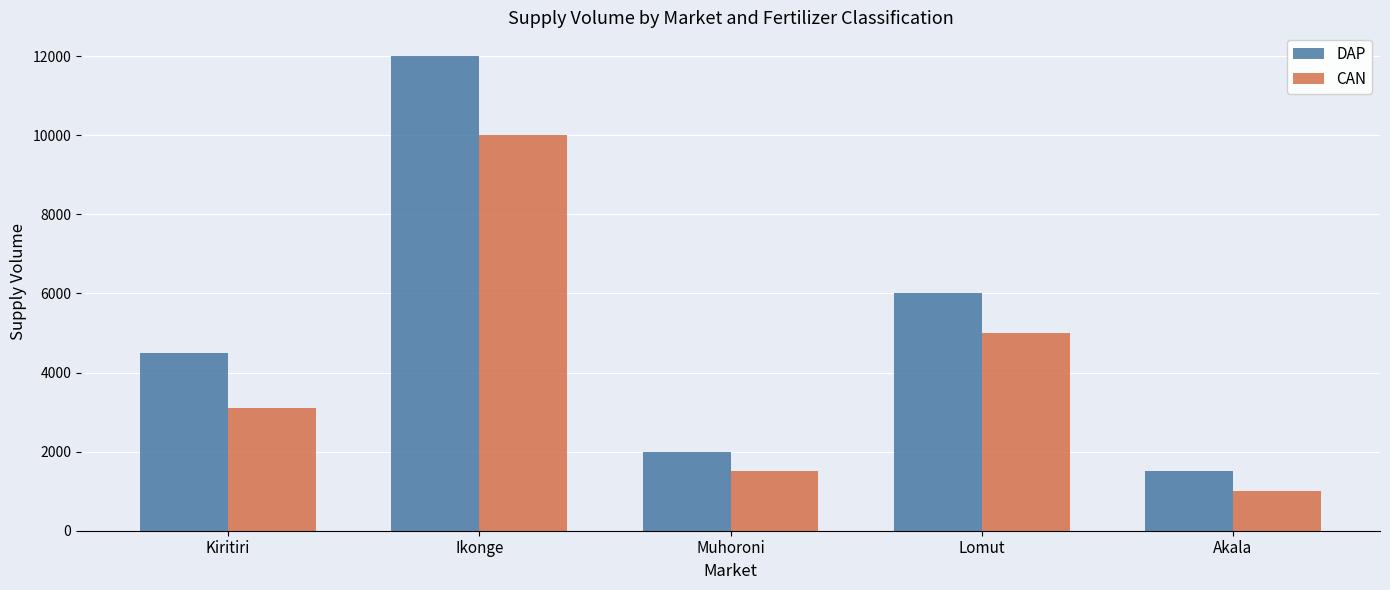

What is the sum of all CAN values?

20600